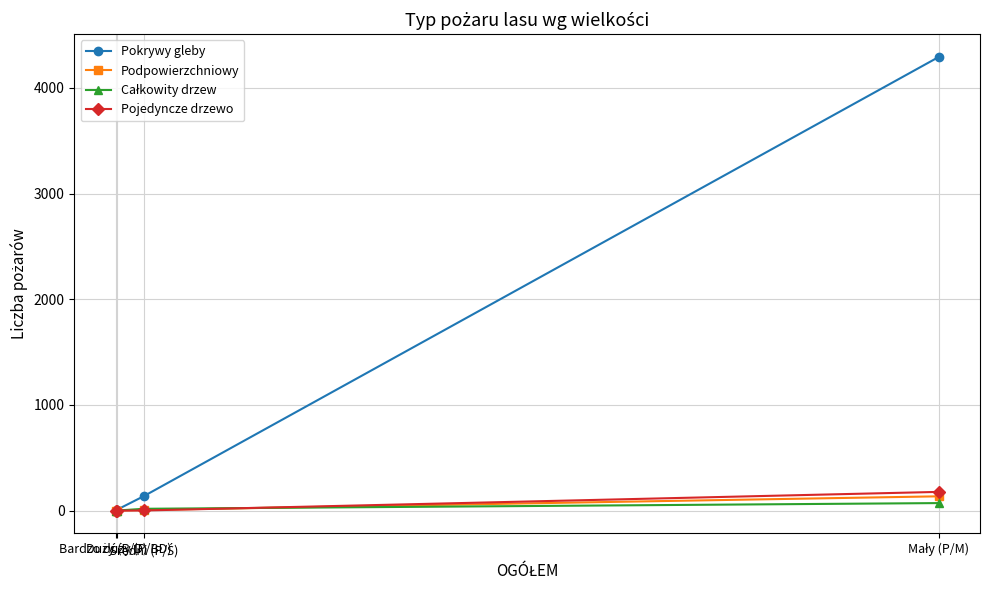

Count the number of data series in this chart.

4